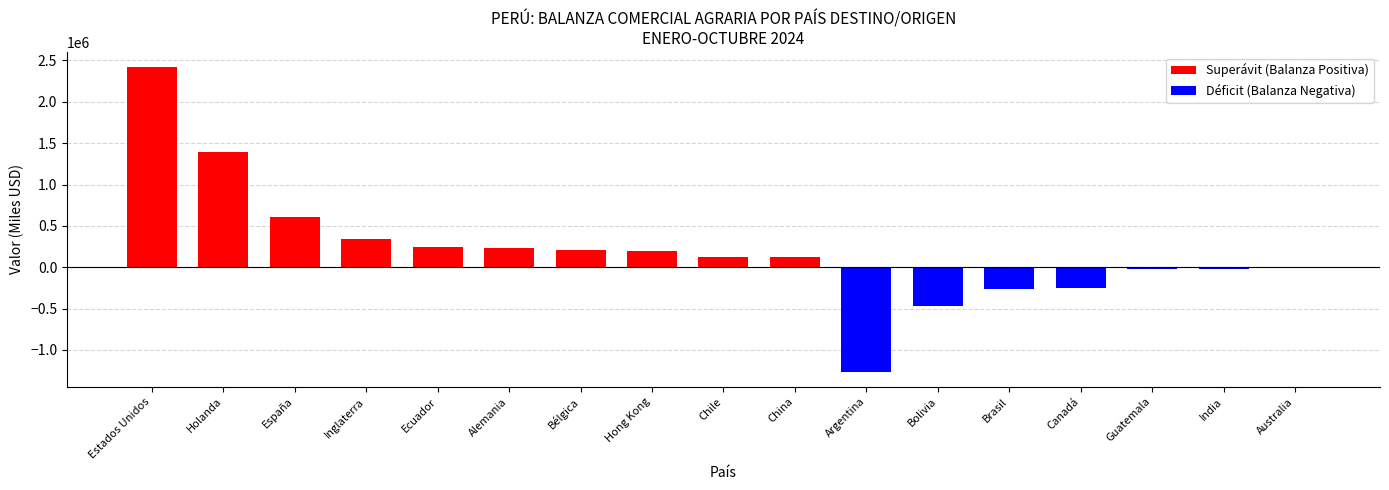

What is the sum of the values at Brasil and Inglaterra?

79765.8